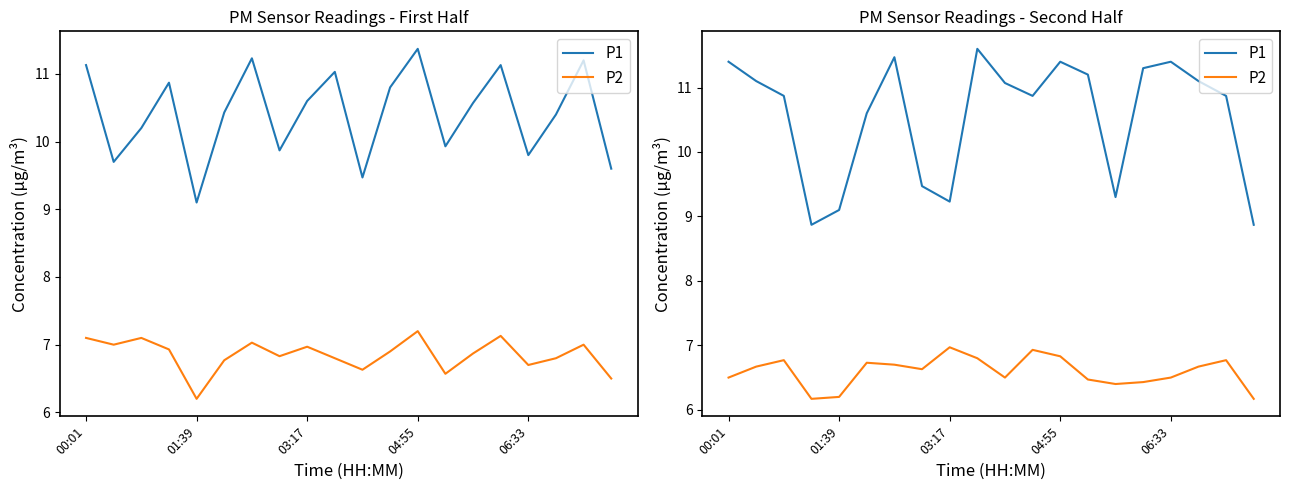

Is it true that P1 equals 5.2 at 7?

False